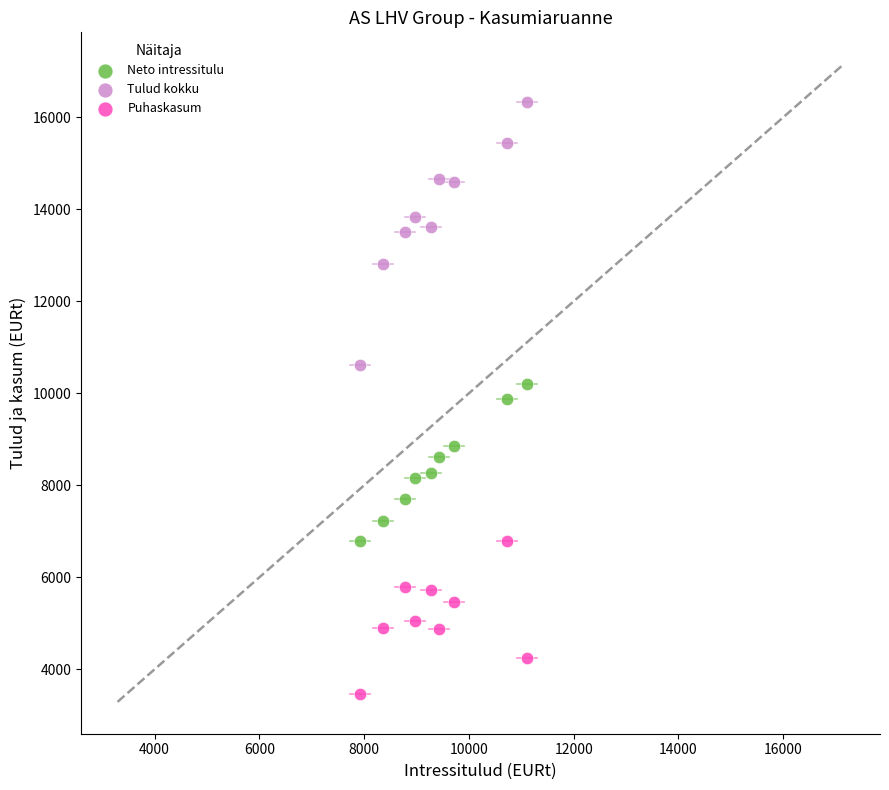

Which series contains the lowest Y value?

Puhaskasum